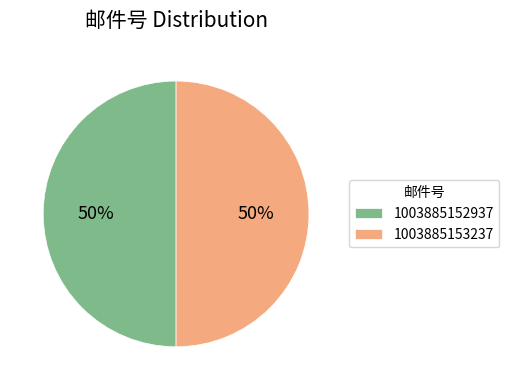

Is it true that 1003885152937 is 50% of the pie?

True